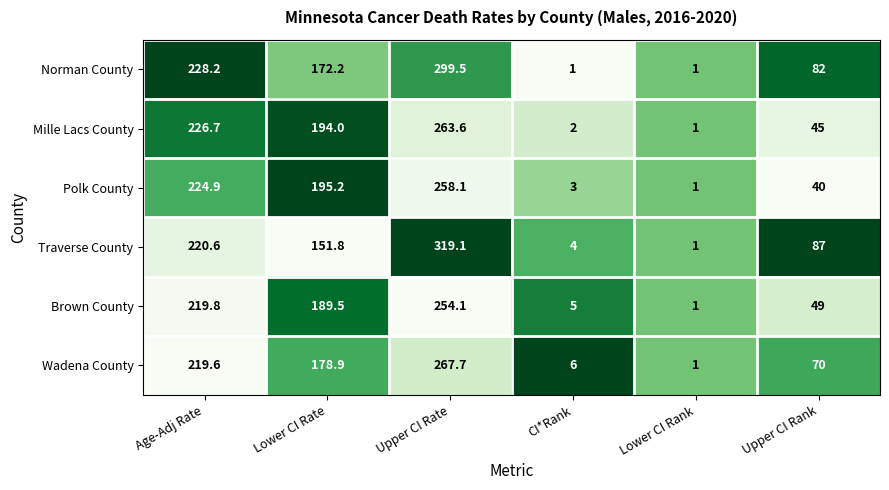

Which series has the widest spread of values?

Traverse County